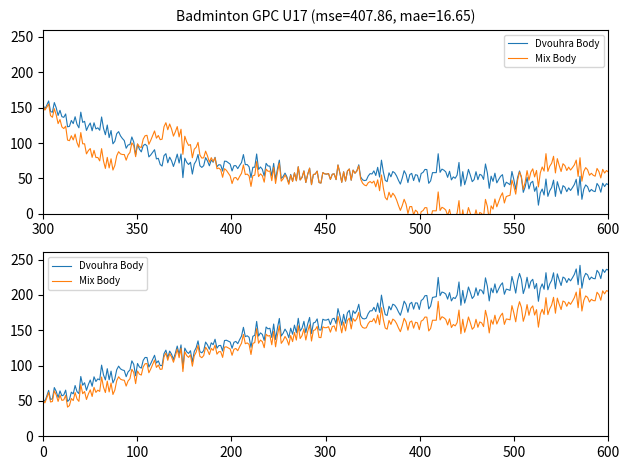

Does the chart display data point markers on the line(s)?

No